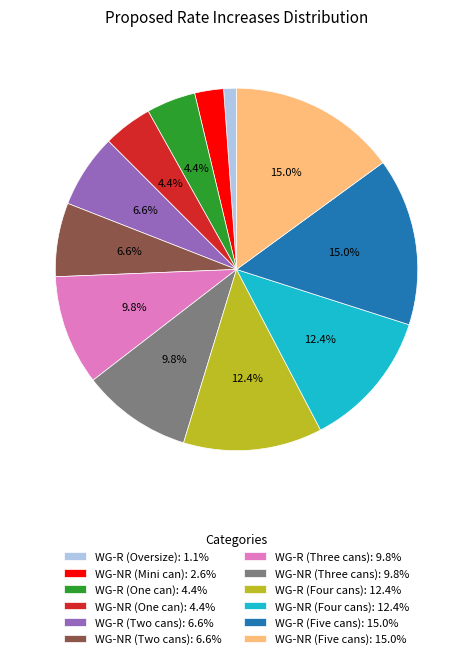

Is there a majority slice in this chart?

No